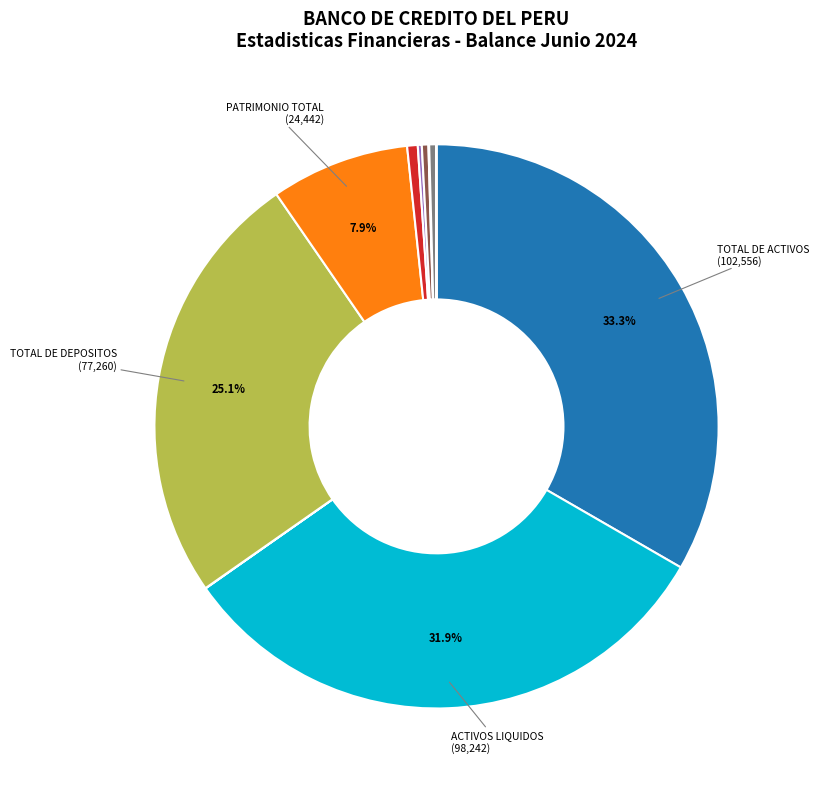

Rank the categories by value from lowest to highest.

TOTAL DE PRESTAMOS, UTILIDAD ANTES DE PROVISIONES, OTROS INGRESOS, EGRESOS DE OPERACIONES, INGRESO NETO DE INTERESES, EGRESOS GENERALES, INGRESOS POR INTERESES, PATRIMONIO TOTAL, TOTAL DE DEPOSITOS, ACTIVOS LIQUIDOS, TOTAL DE ACTIVOS